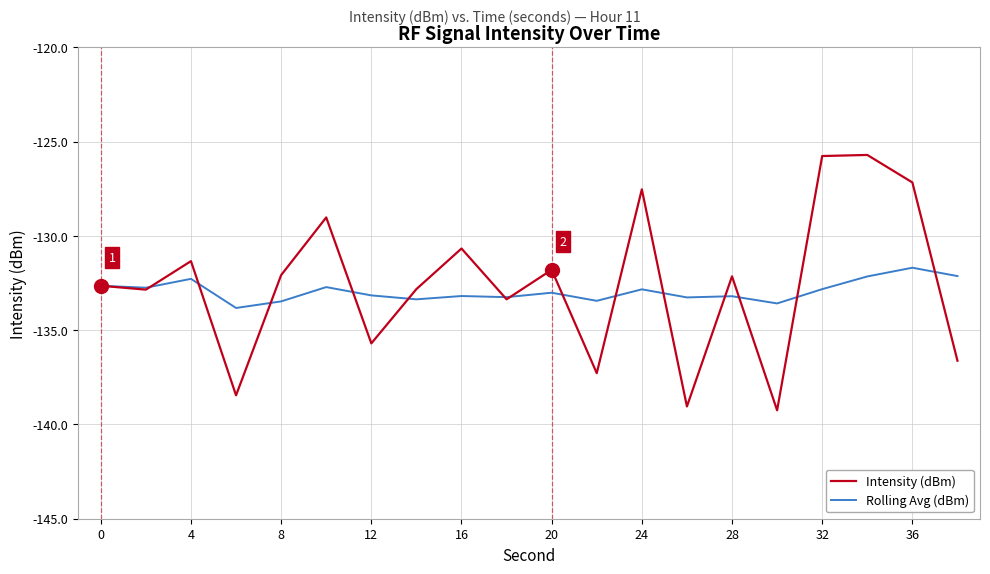

What is the sum of all Intensity (dBm) values?

-2651.3